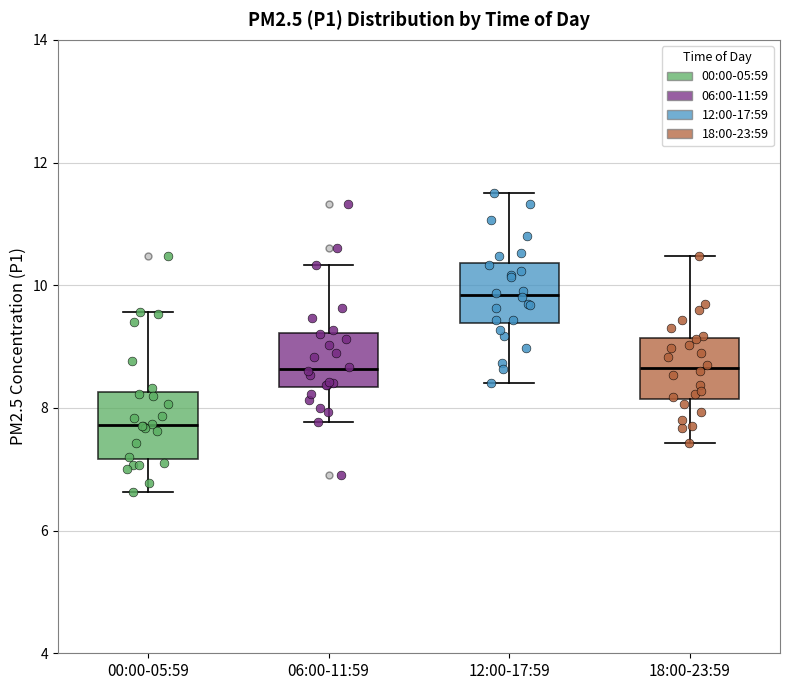

Which box's median line is the highest?

12:00-17:59